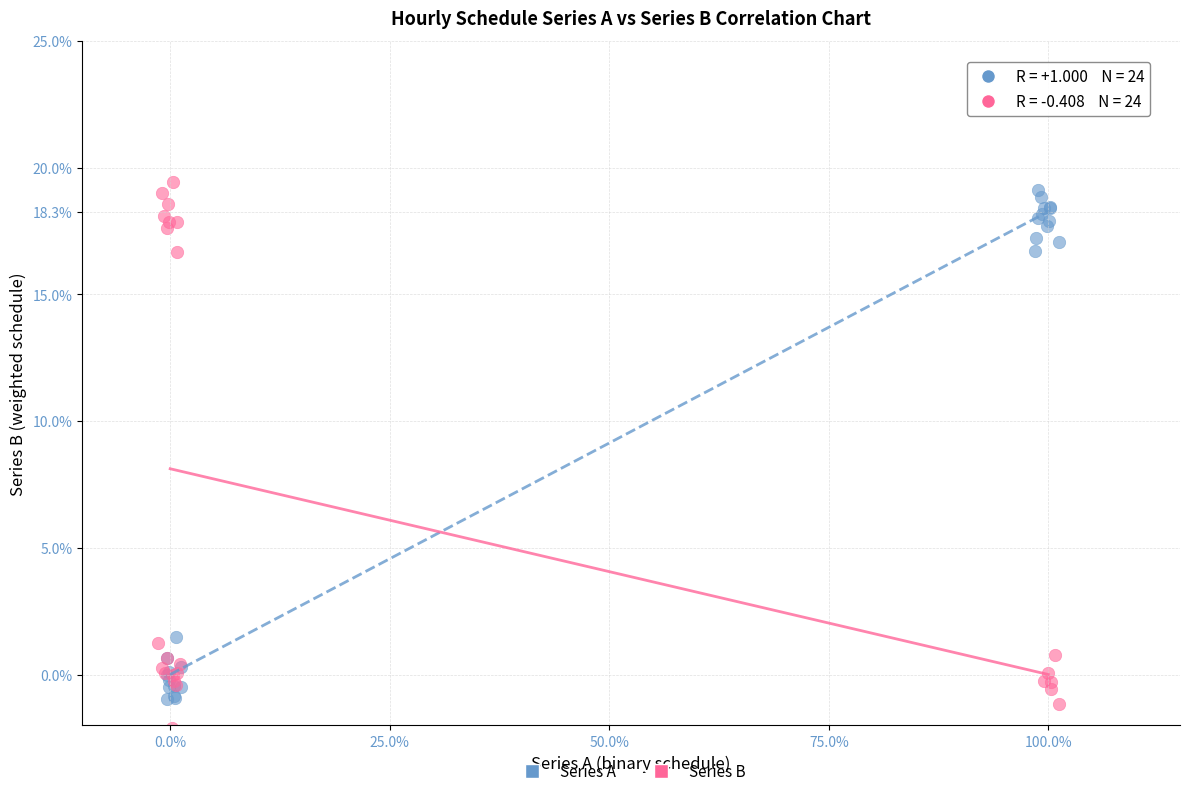

What are all the series names shown in the legend?

Series A, Series B